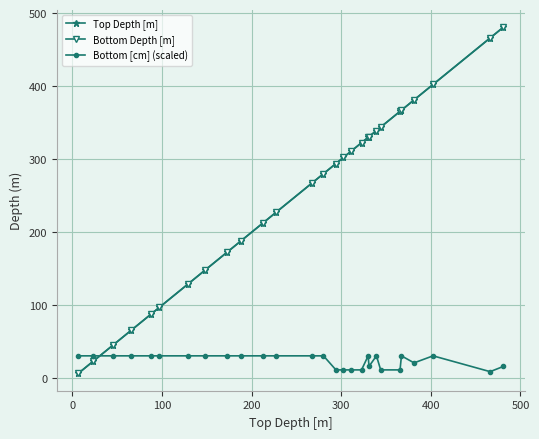

True or false: Top Depth [m] and Bottom Depth [m] intersect in this chart.

False